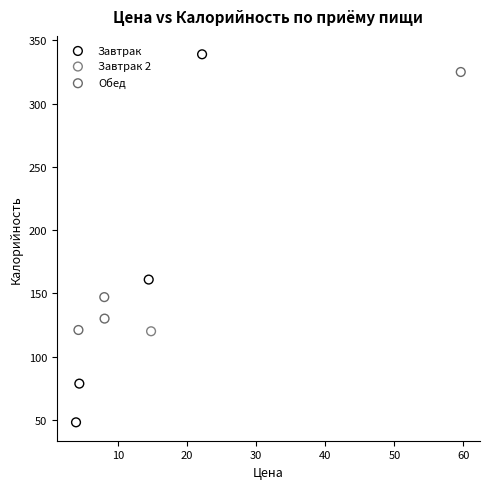

Which series reaches the minimum Y coordinate?

Завтрак